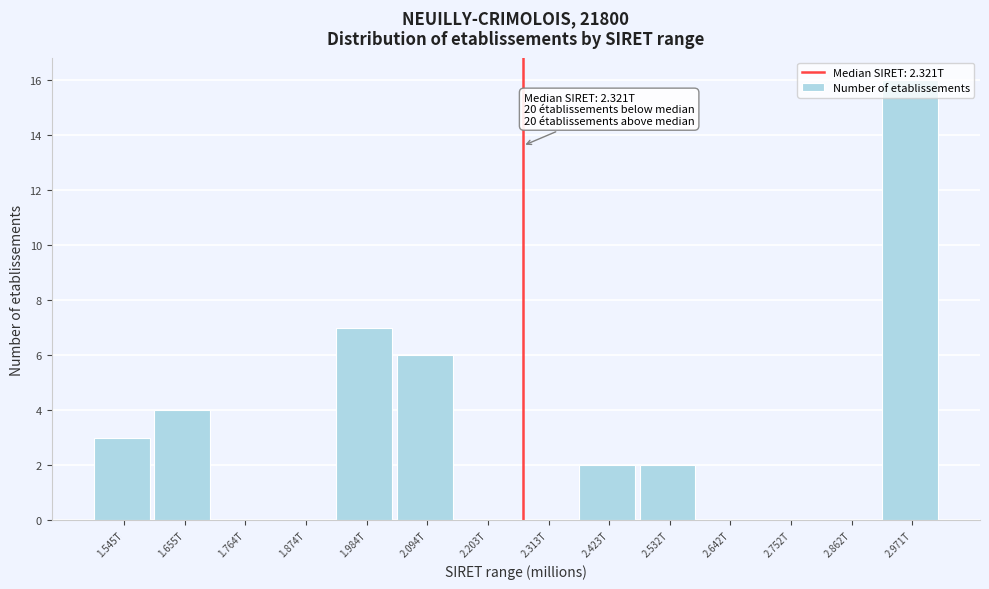

The value at 2.862T is 11. True or false?

False